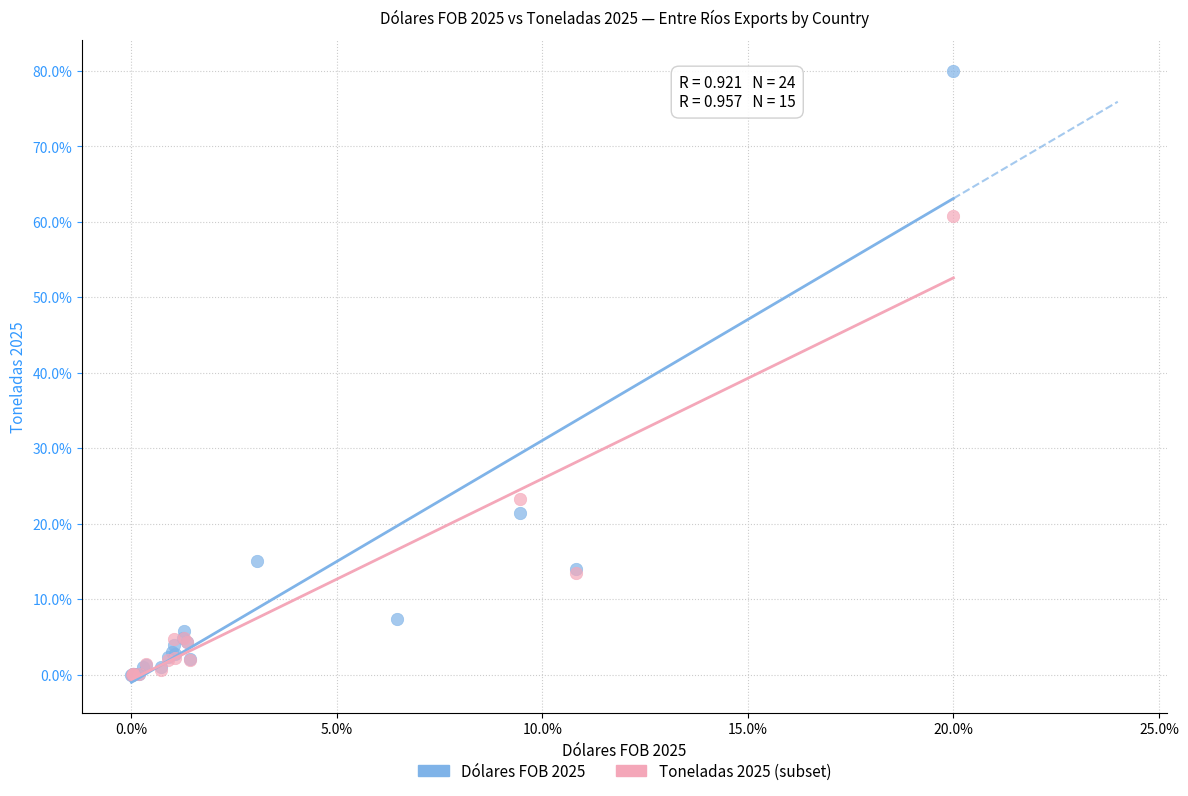

Which series has the widest spread of Y values?

Dólares FOB 2025